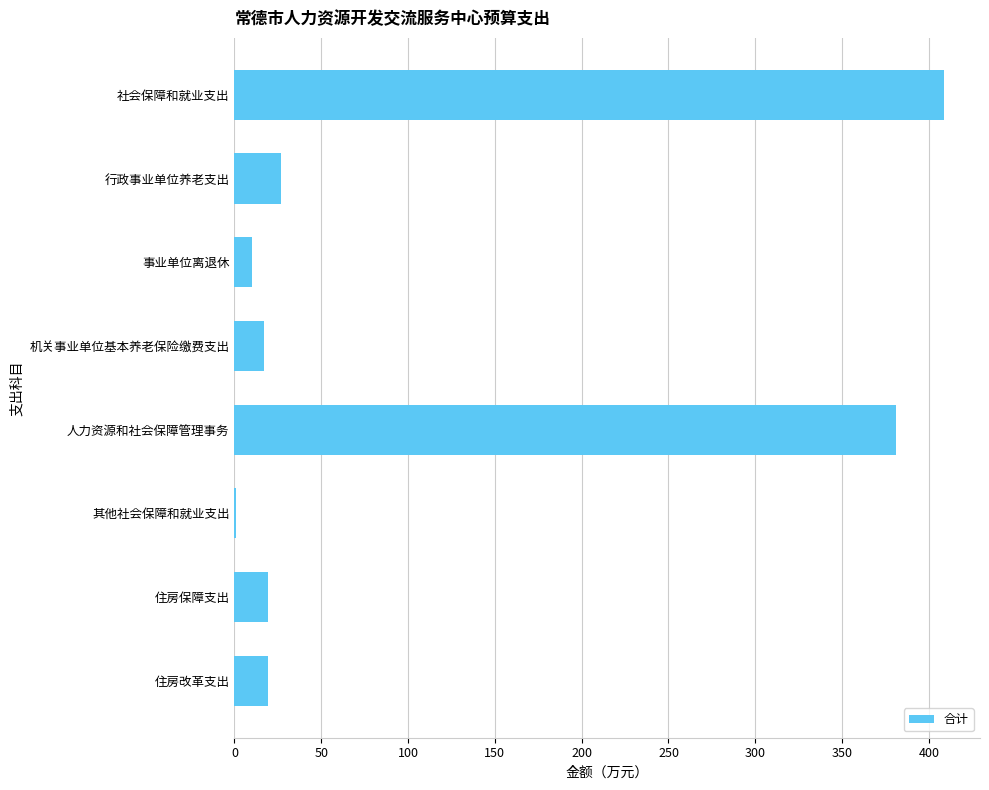

What is the sum of the values at 住房改革支出 and 事业单位离退休?

29.2